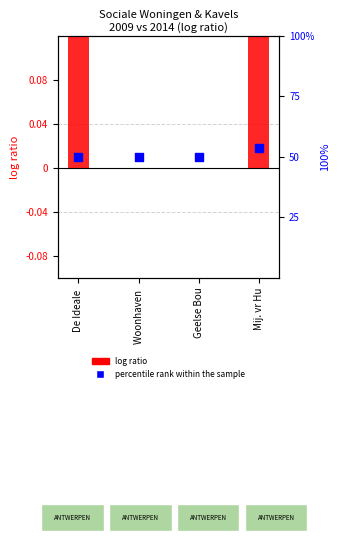

What are all the series names shown in the legend?

log ratio, percentile rank within the sample